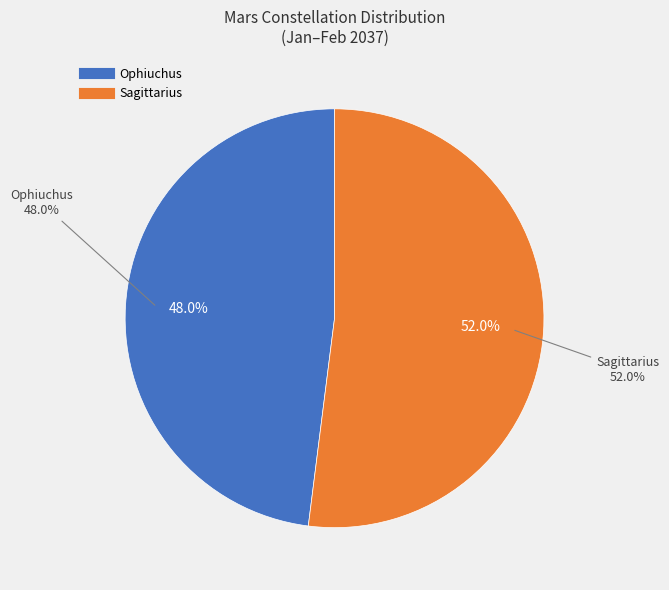

To the nearest percent, what is the difference between the Sagittarius and Ophiuchus slice percentages?

4%